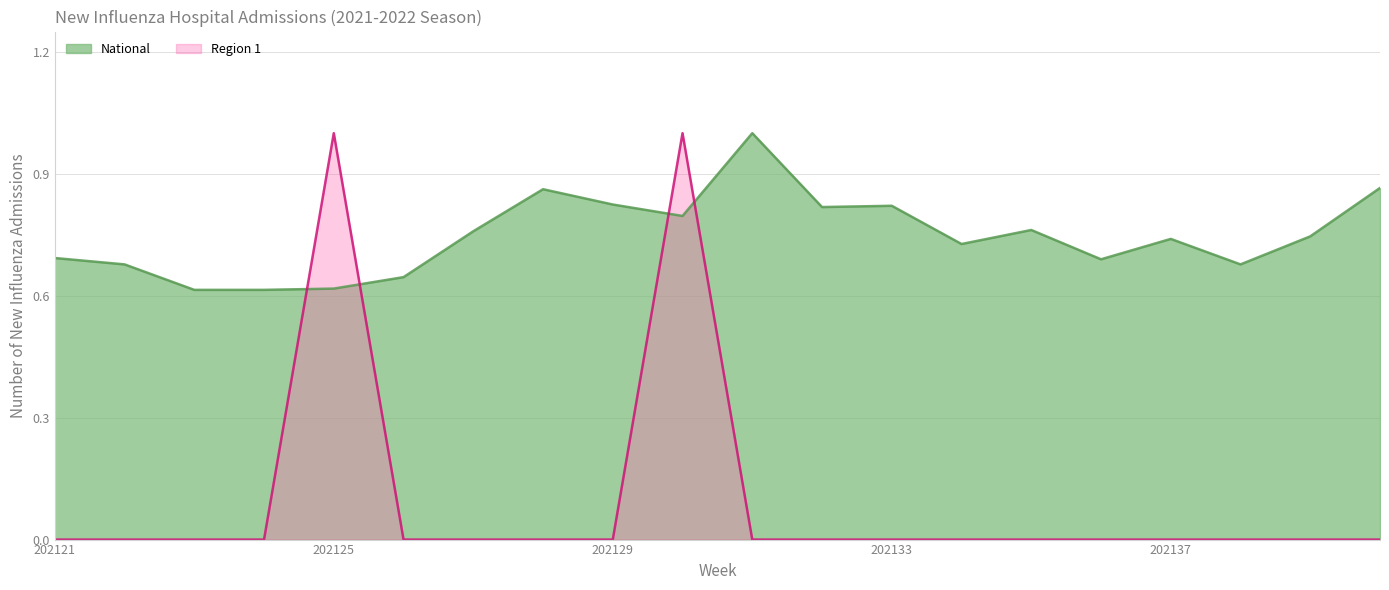

Reading left to right, extract all data points from this chart.

National: 0.7	0.7	0.6	0.6	0.6	0.6	0.8	0.9	0.8	0.8	1.0	0.8	0.8	0.7	0.8	0.7	0.7	0.7	0.7	0.9
Region 1: 0.0	0.0	0.0	0.0	1.0	0.0	0.0	0.0	0.0	1.0	0.0	0.0	0.0	0.0	0.0	0.0	0.0	0.0	0.0	0.0